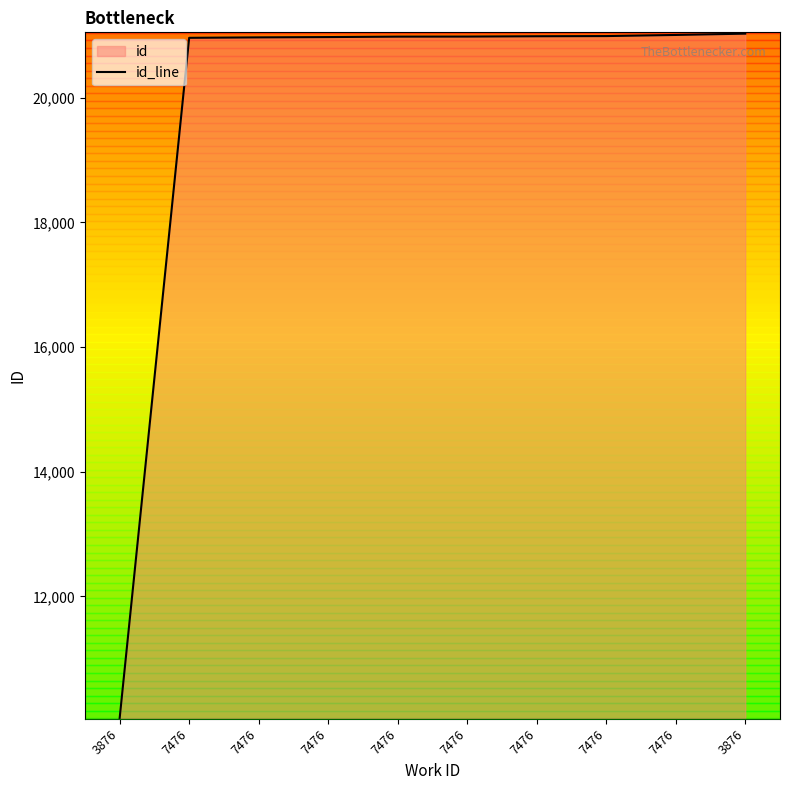

Reading right to left, what are all the values shown in this chart?

3876=21031	7476=21010	7476=20992	7476=20989	7476=20984	7476=20983	7476=20976	7476=20971	7476=20964	3876=10044